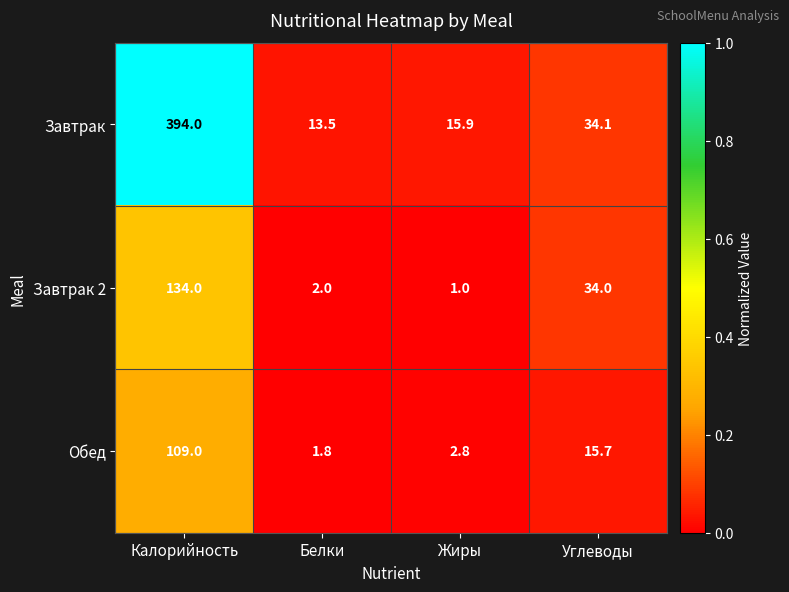

Which series has the largest total across all categories?

Завтрак